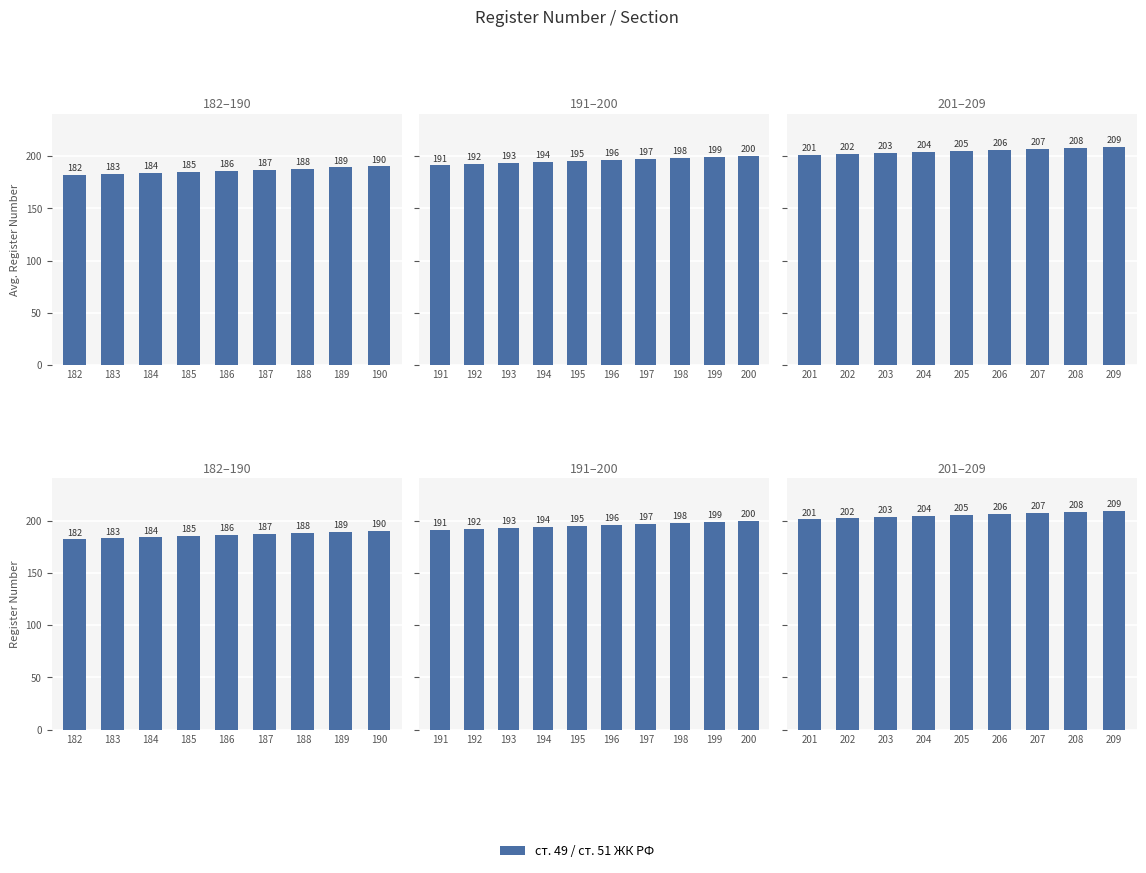

The chart shows a value of 68 at 195. True or false?

False